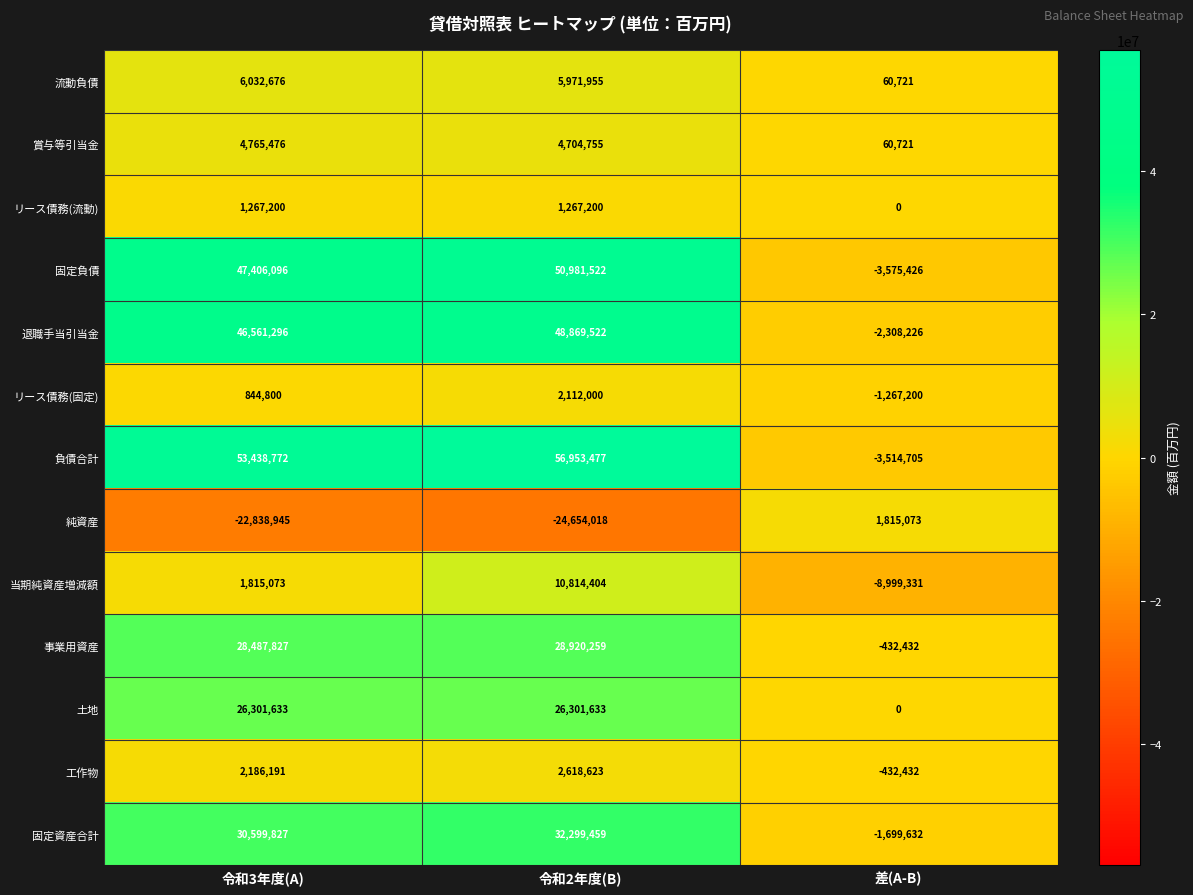

Count the 当期純資産増減額 values in the range -8999331 to 10814404.

3